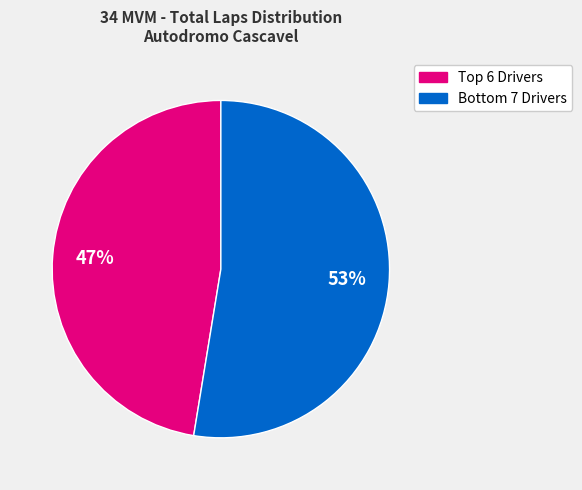

To the nearest percent, what is the average slice percentage?

50%